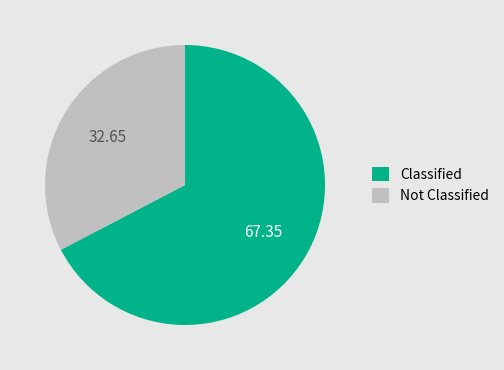

Combined, do Not Classified and Classified account for over 50%?

Yes